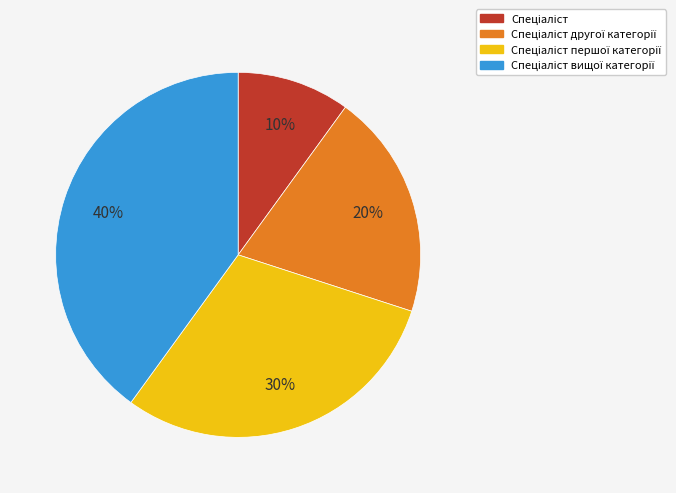

To the nearest percent, what is the average slice percentage?

25%